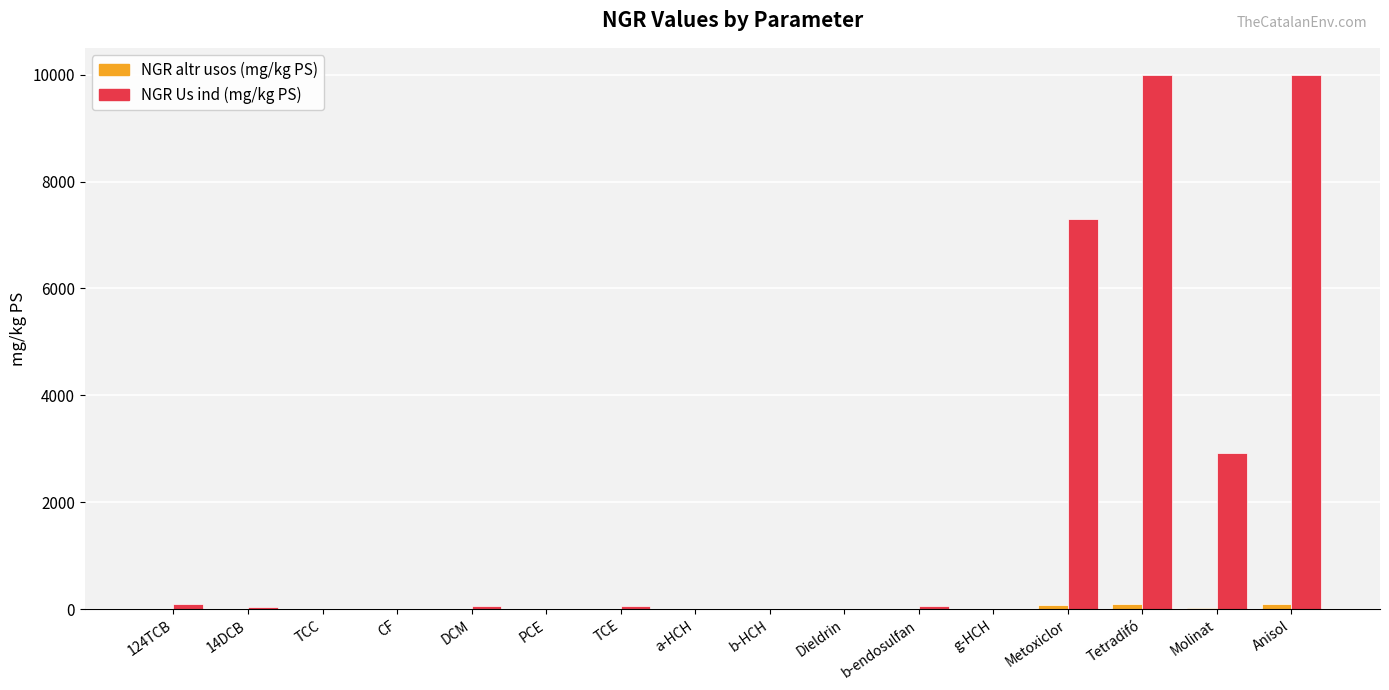

Which series changed the most between TCC and Metoxiclor?

NGR Us ind (mg/kg PS)